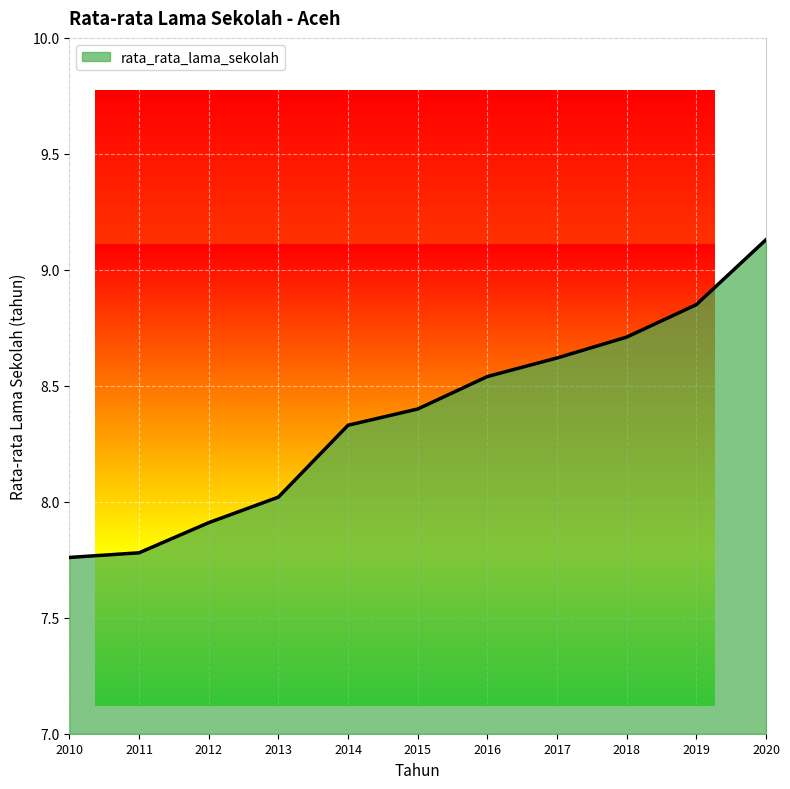

Does the chart display data point markers on the line(s)?

No